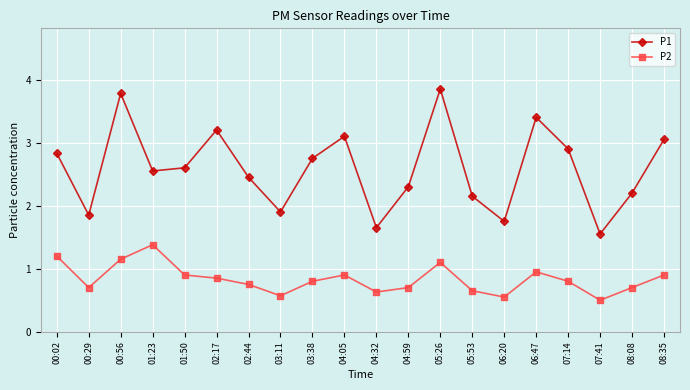

Is it true that P2 equals 0.7 at 08:08?

True